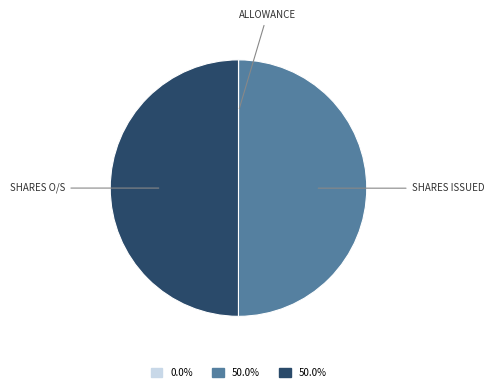

What is the ratio of the value at SHARES ISSUED to the value at SHARES O/S?

1.0